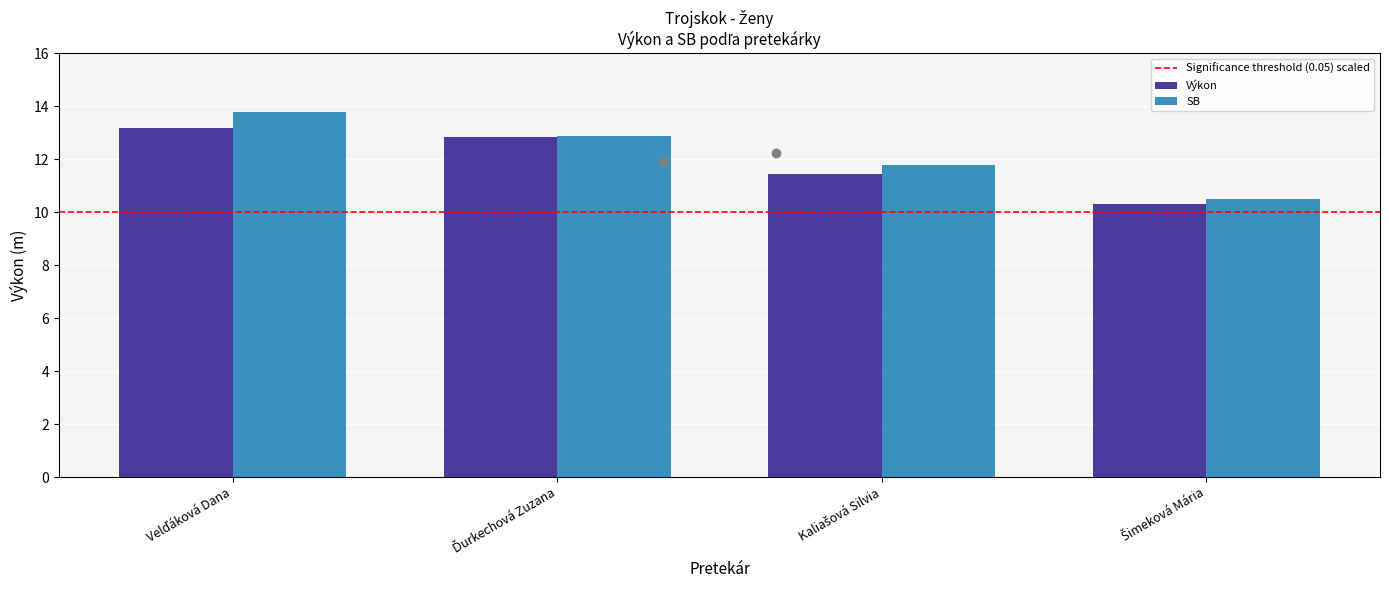

Which series has the widest spread of values?

SB